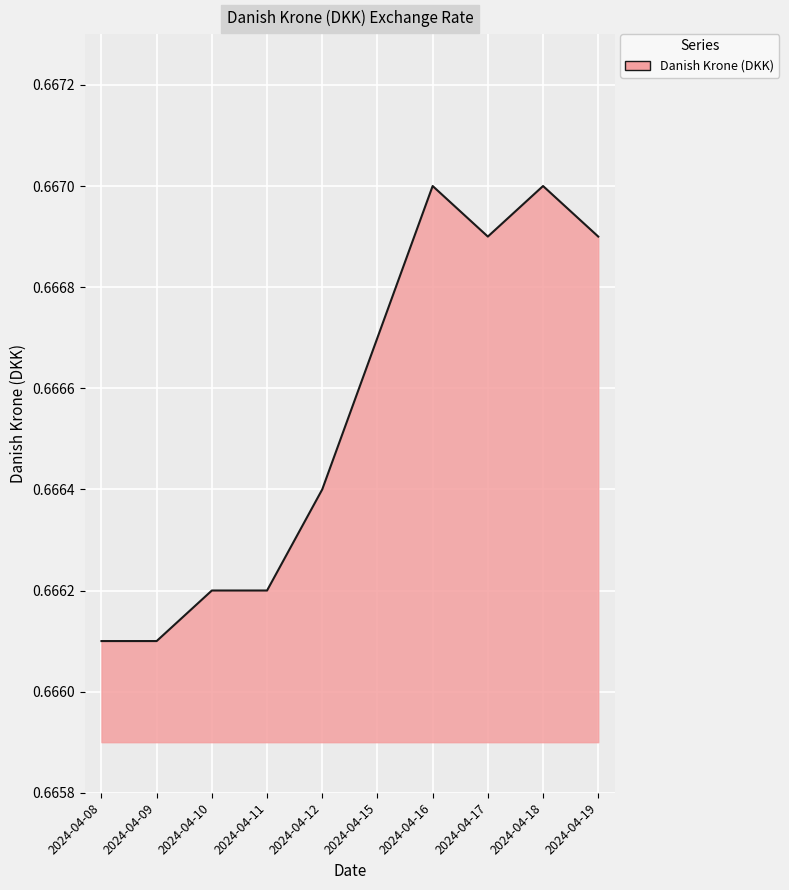

True or false: the data shows 1.1 at 2024-04-08.

False